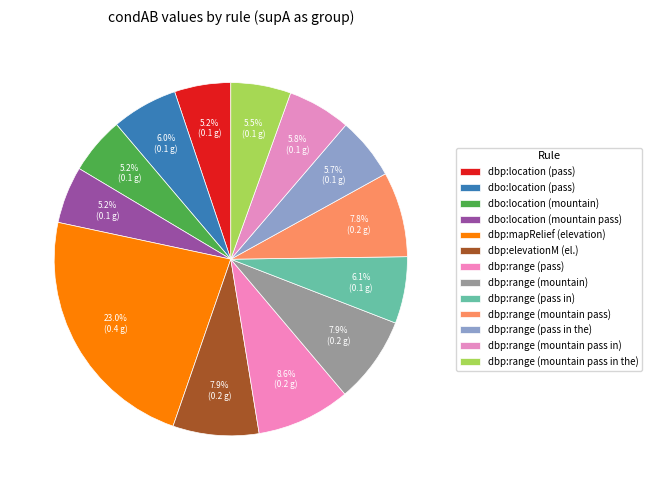

Rank the categories by value from highest to lowest.

dbp:mapRelief (elevation), dbp:range (pass), dbp:range (mountain), dbp:elevationM (el.), dbp:range (mountain pass), dbp:range (pass in), dbo:location (pass), dbp:range (mountain pass in), dbp:range (pass in the), dbp:range (mountain pass in the), dbo:location (mountain), dbo:location (mountain pass), dbp:location (pass)